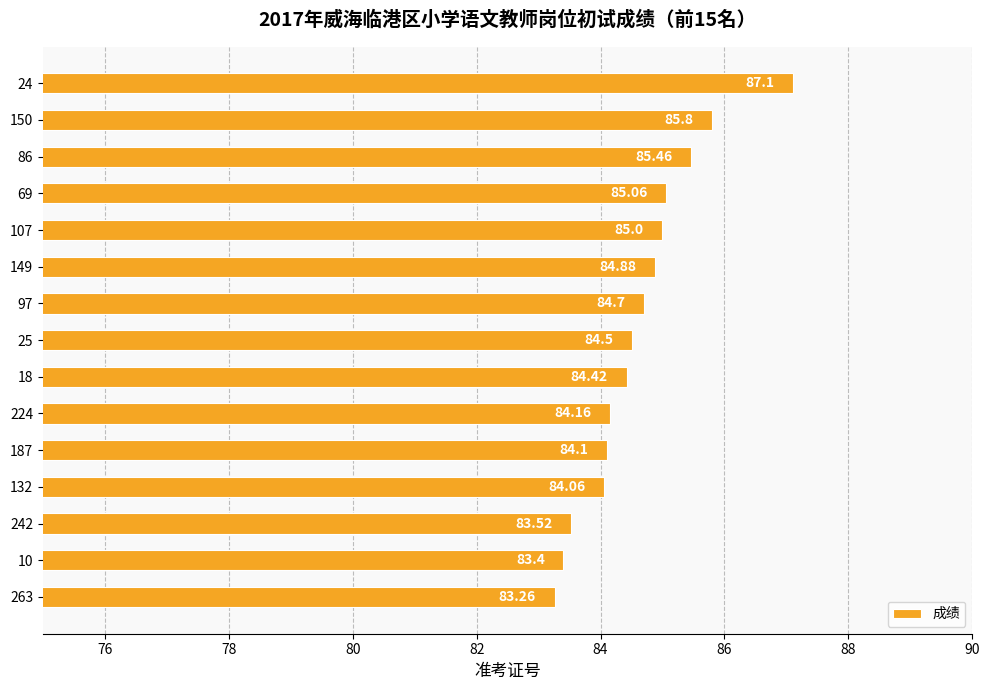

Count the number of categories in the chart.

15